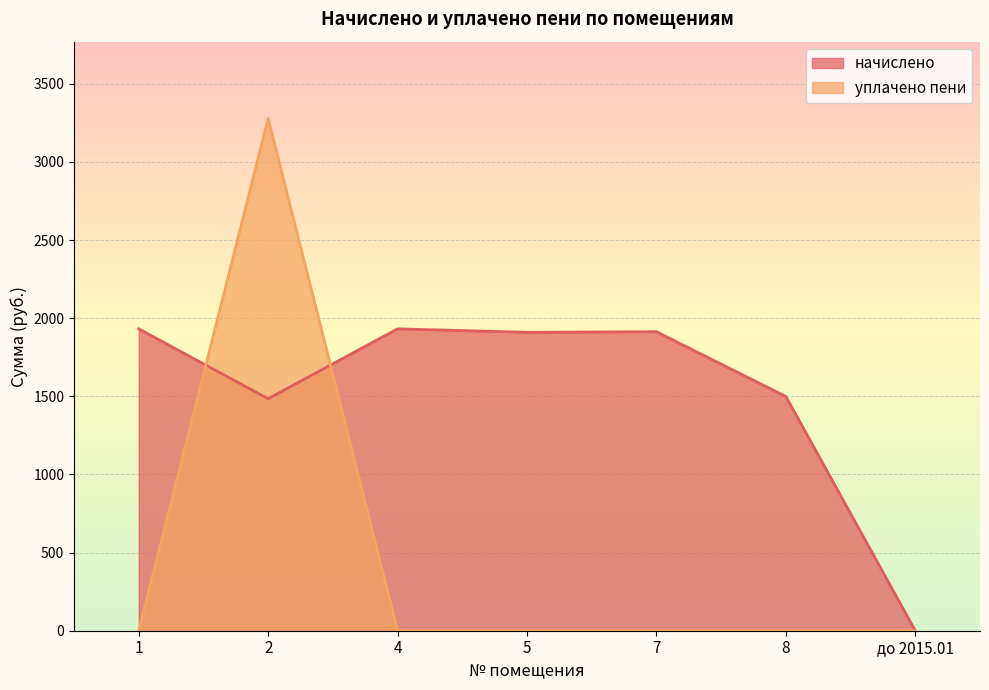

The value of начислено at 7 is 1913.6. True or false?

True